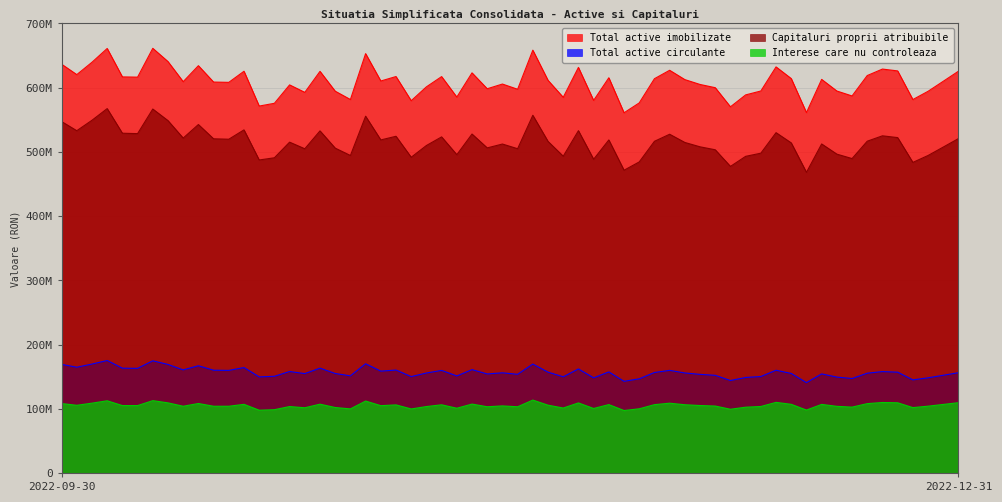

What is the sum of the Total active imobilizate values at 2022-09-30 and 2022-12-31?

1225233053